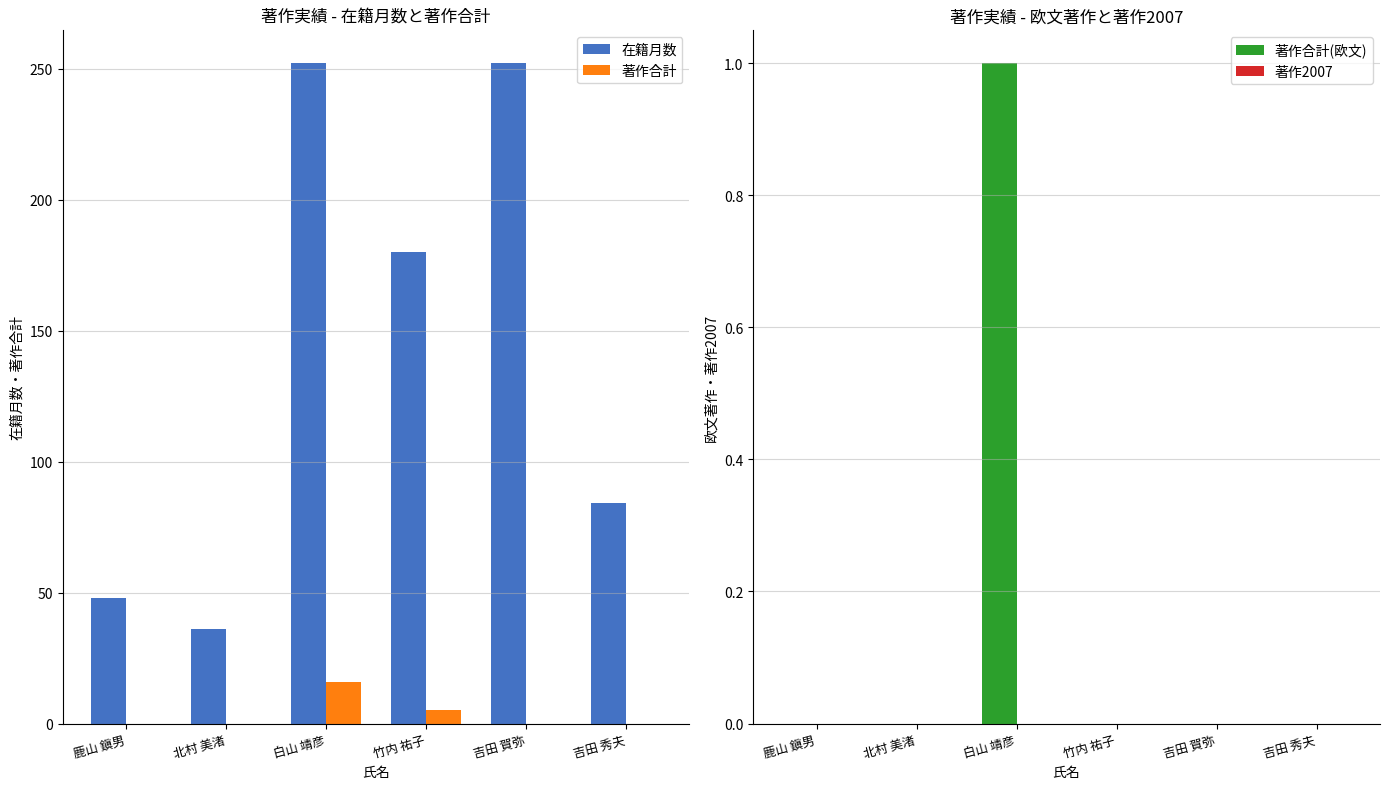

What is the sum of the 著作合計 values at 鹿山 鎭男 and 白山 靖彦?

16